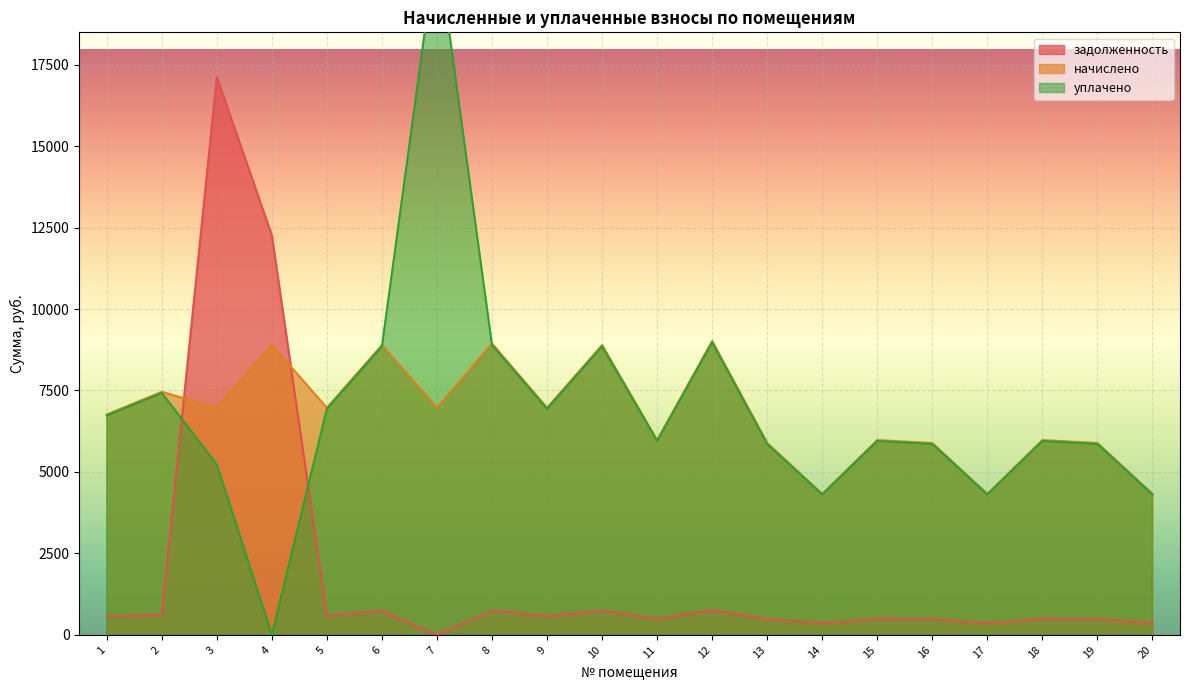

Between which two adjacent categories do уплачено and задолженность first intersect?

2 and 3